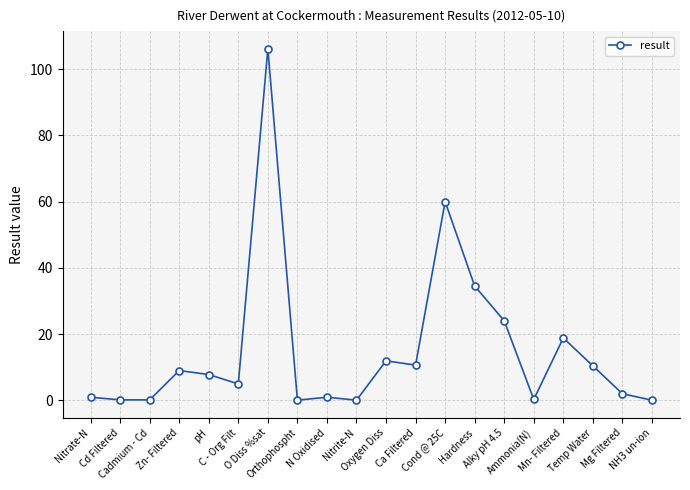

What is the label of the 15th point from the left?

Alky pH 4.5